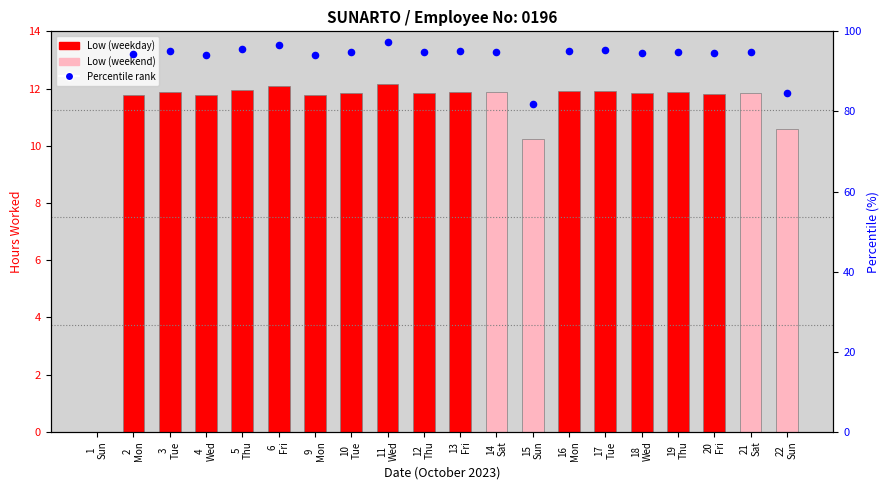

Which has a higher value, 4
Wed or 16
Mon?

16
Mon